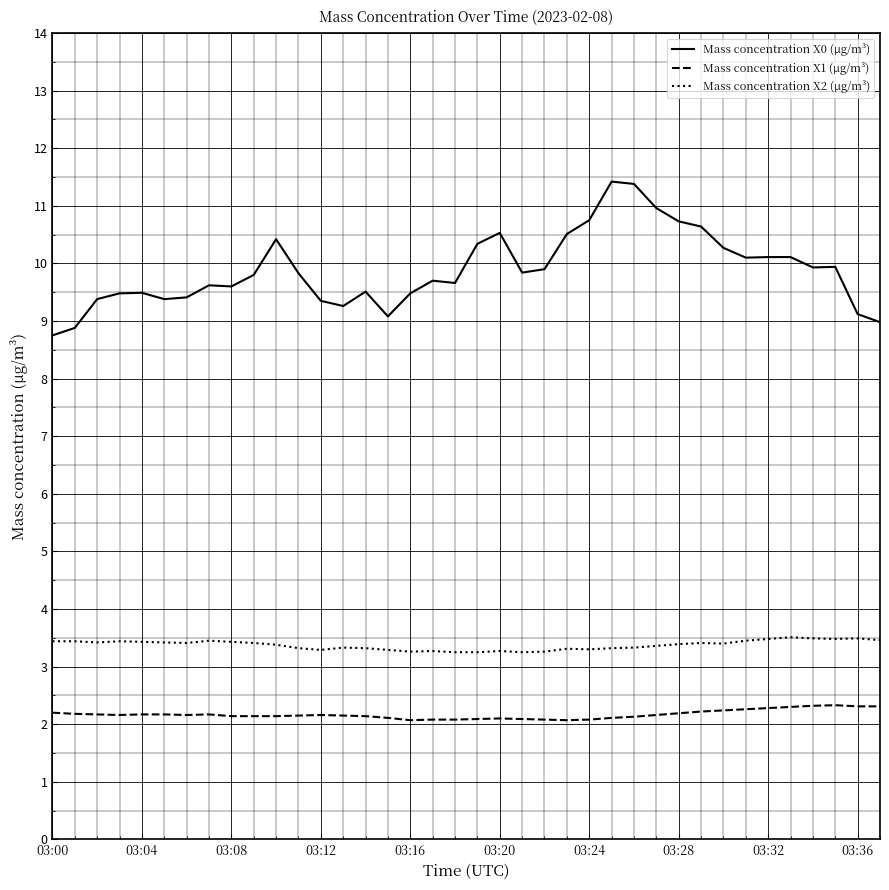

How many lines are shown in the chart?

3